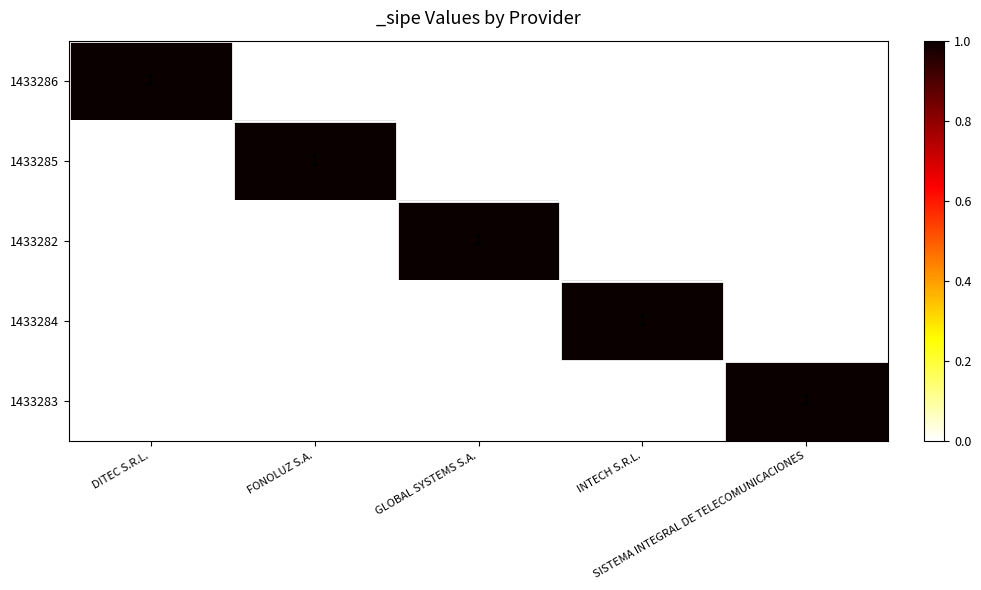

Count the 1433284 values in the range 0 to 1.

5